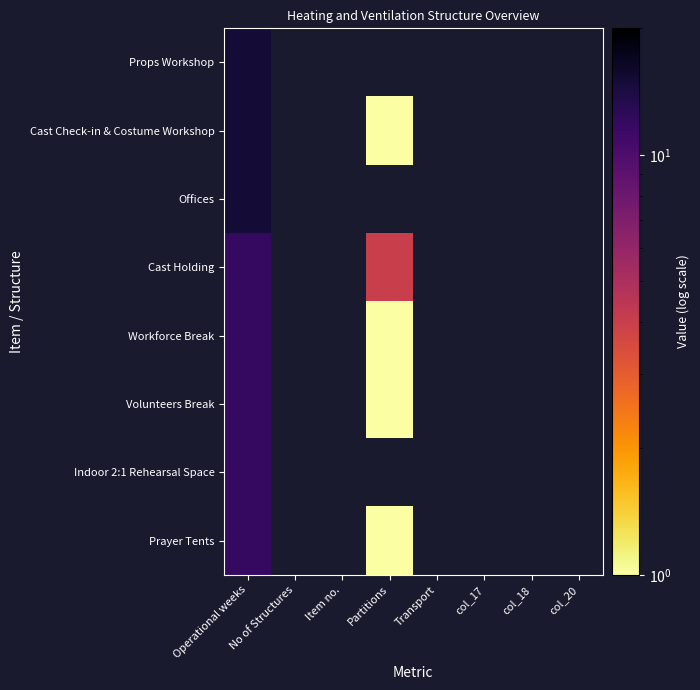

Which category has the lowest value across all series?

Partitions